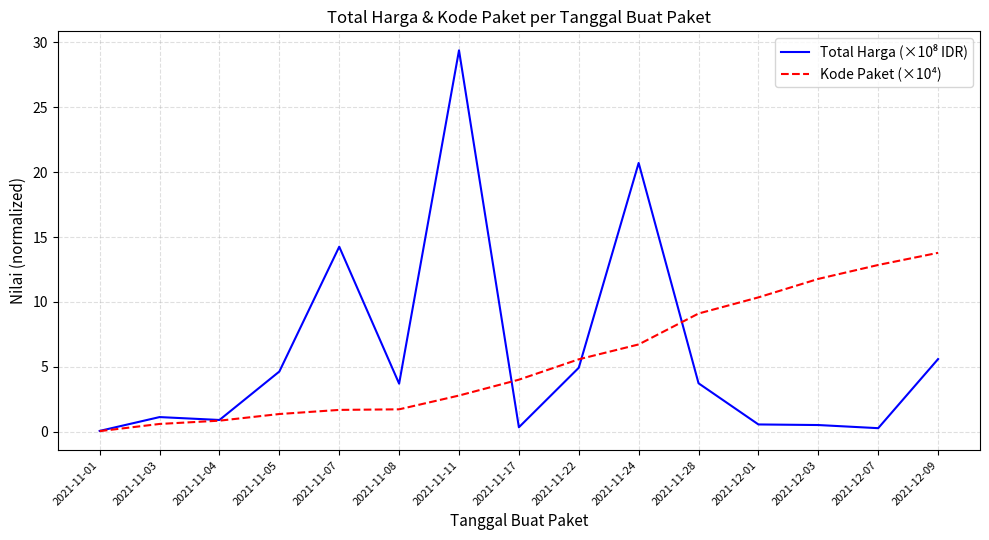

What is the spread (max minus min) of values at 2021-12-09?

8.2